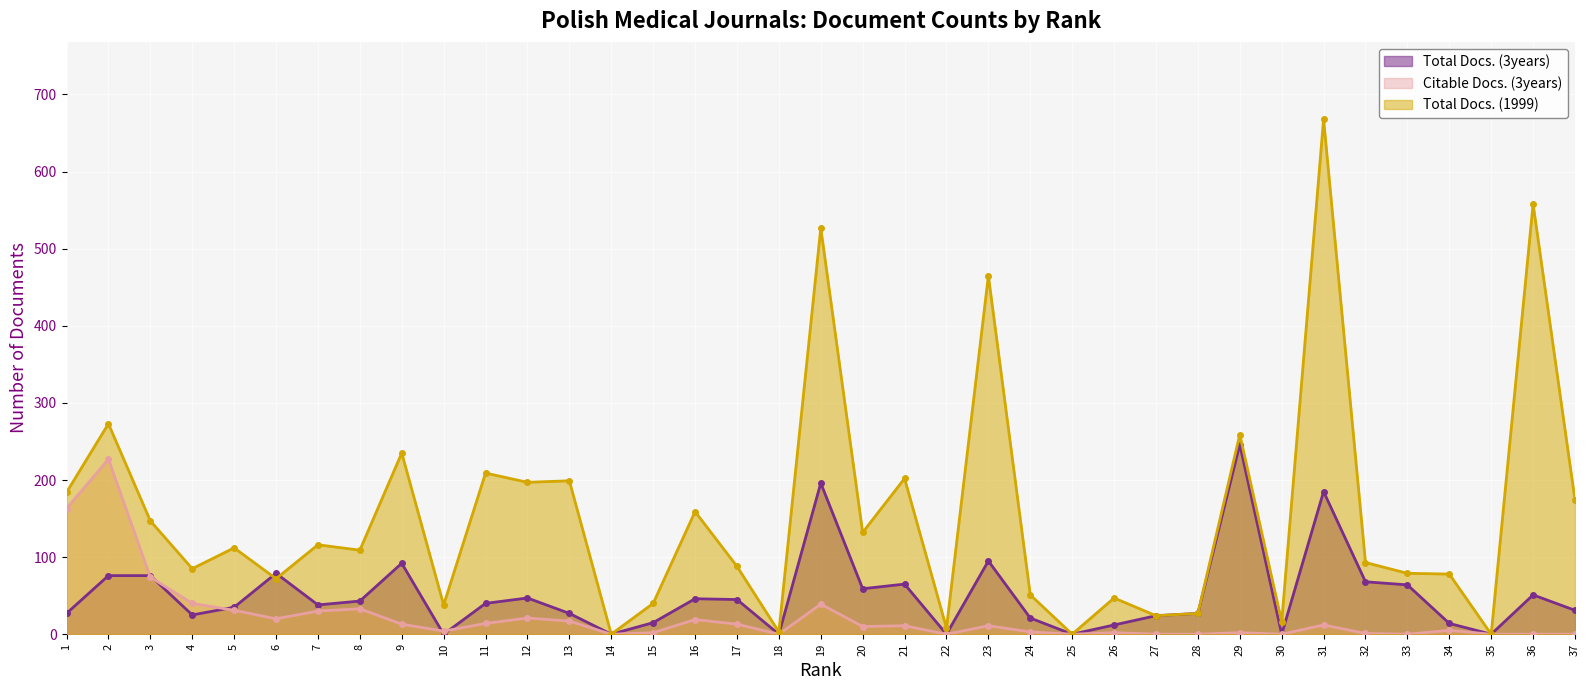

What are all the series names shown in the legend?

Total Docs. (3years), Citable Docs. (3years), Total Docs. (1999)